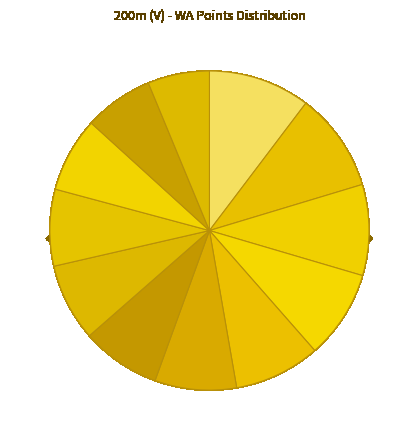

Rank the categories by value from lowest to highest.

Artūrs Vinogradovs, Māris Bečs, Reinis Meisters, Vjačeslavs Černihs, Edgars Emsiņš, Kārlis Ruģēns, Arvis Ješkins, Roberts Rozenbahs, Kārlis Spēlmanis, Sandis Džiguns, Sandis Sabājevs, Konstantīns Germanovičs